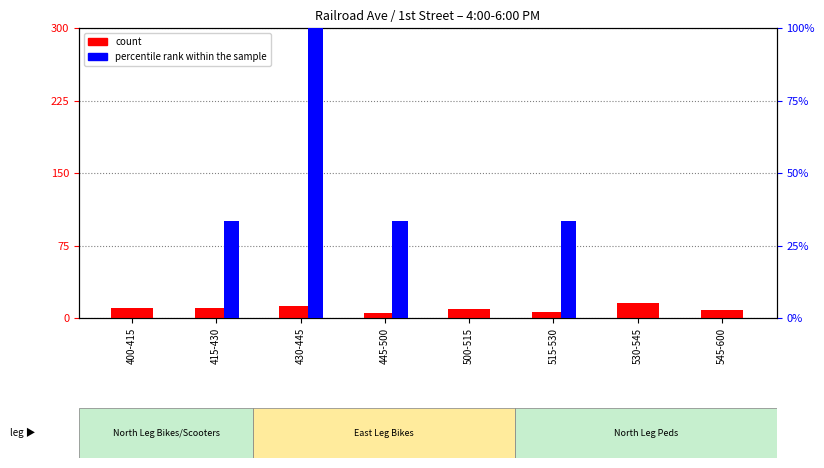

What is the label of the 3rd bar from the left?

430-445